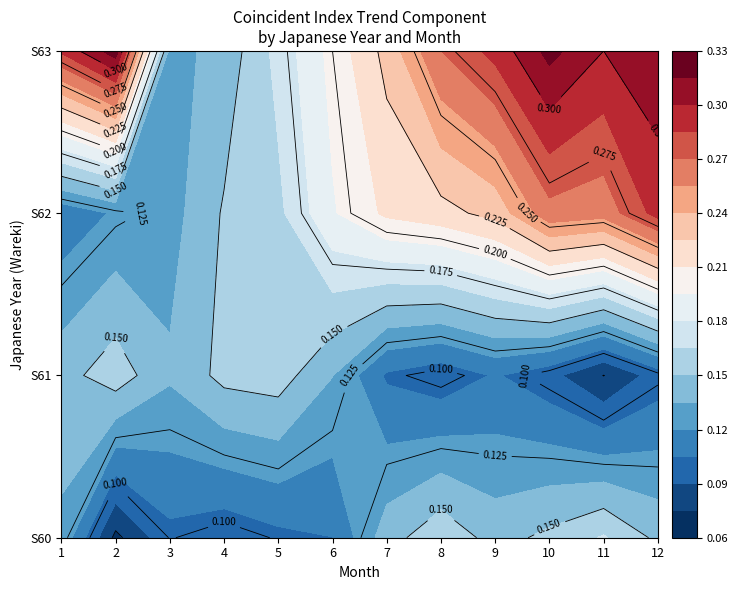

The S60 series shows 0.1 at 4. True or false?

True